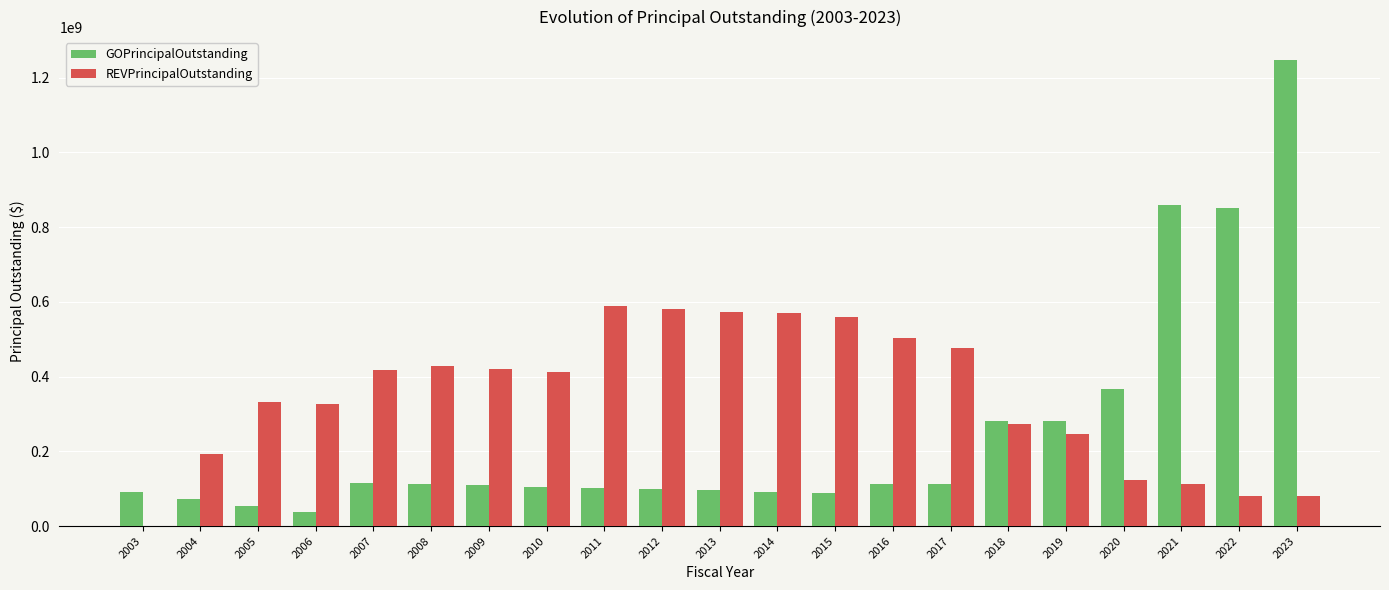

Are the bars horizontal?

No